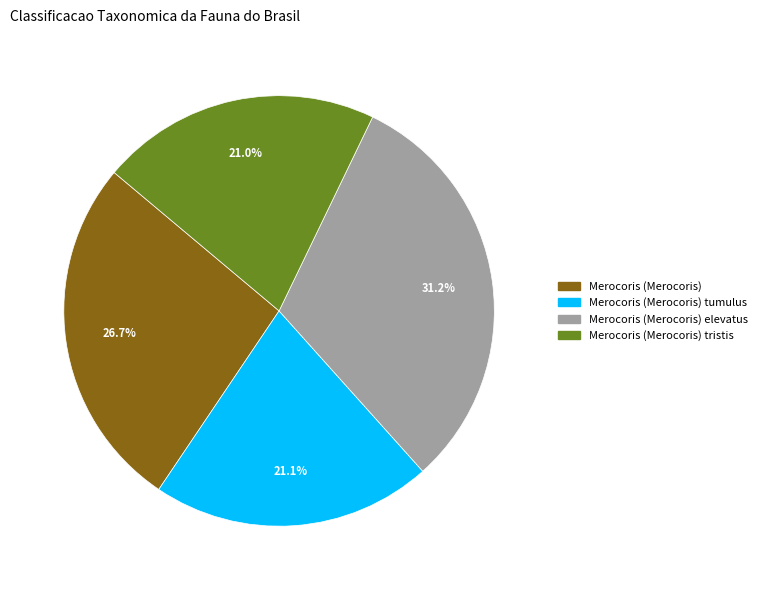

To the nearest percent, what is the combined percentage of Merocoris (Merocoris) elevatus and Merocoris (Merocoris) tumulus?

52%